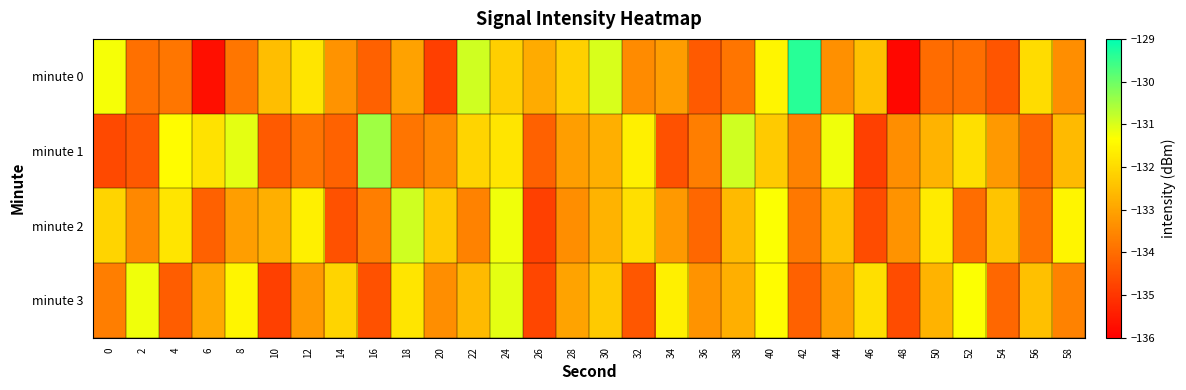

At how many categories does at least one series exceed -133?

28